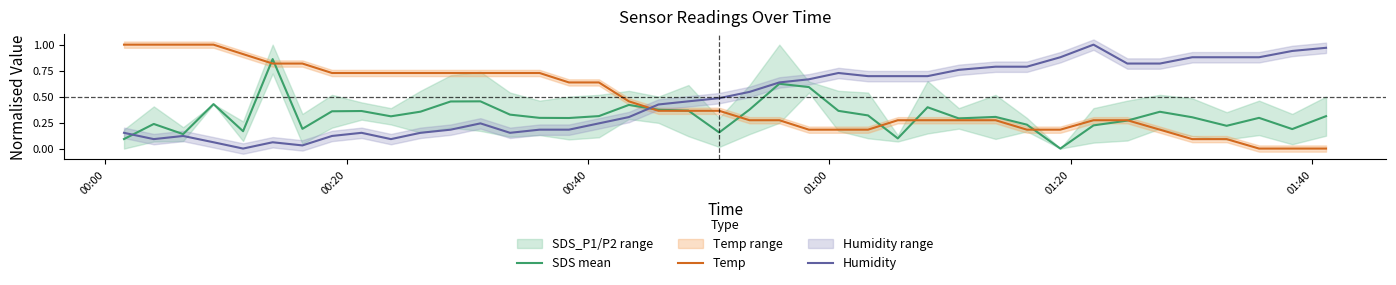

How many times do Temp and Humidity cross each other?

1